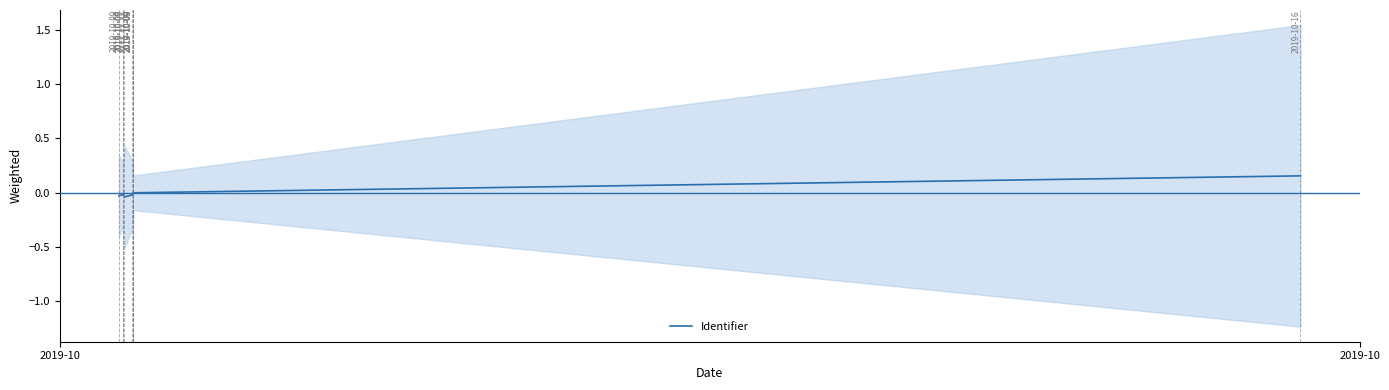

True or false: the data has more than 2 interior local peaks.

False